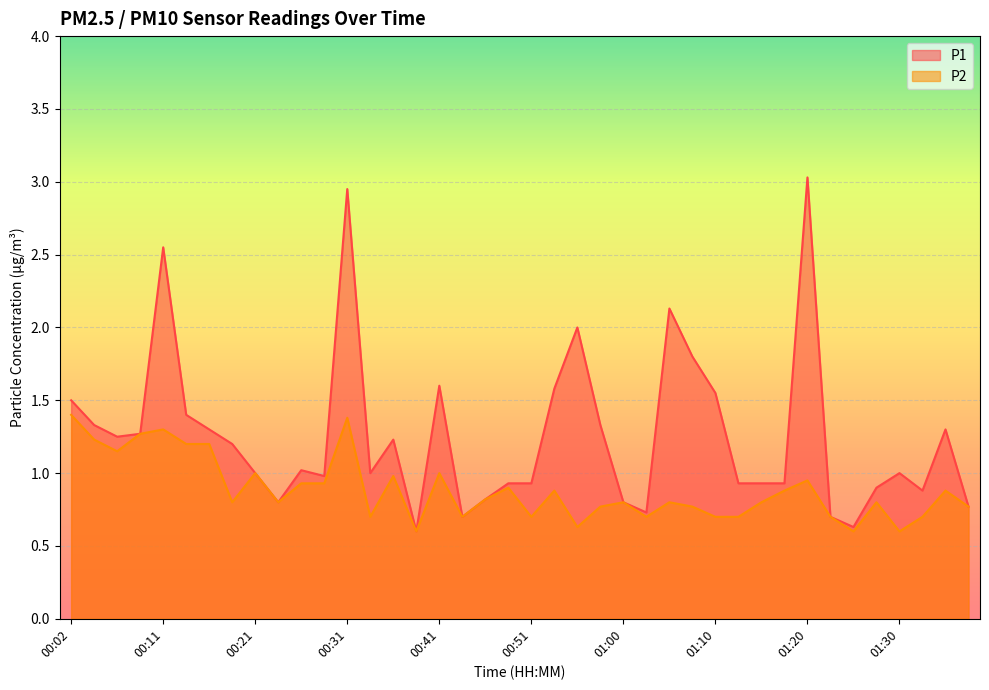

Which category has the highest value across all series?

01:20